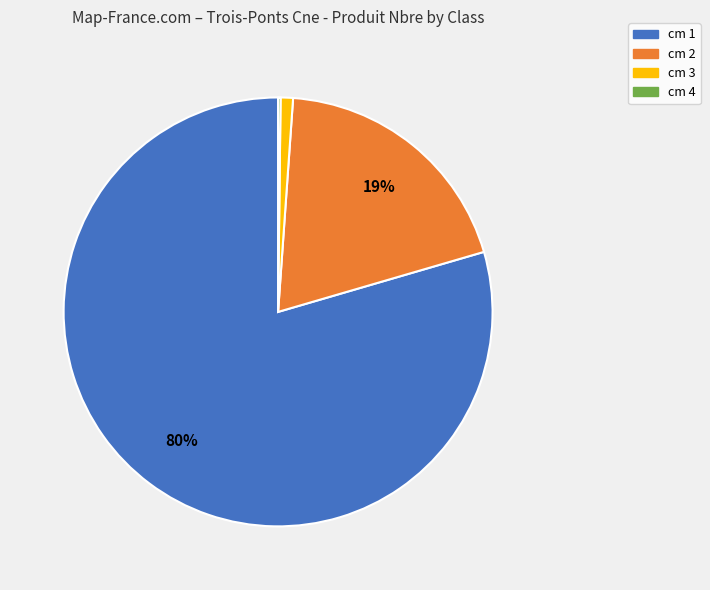

True or false: cm 2 accounts for 19% of the total.

True